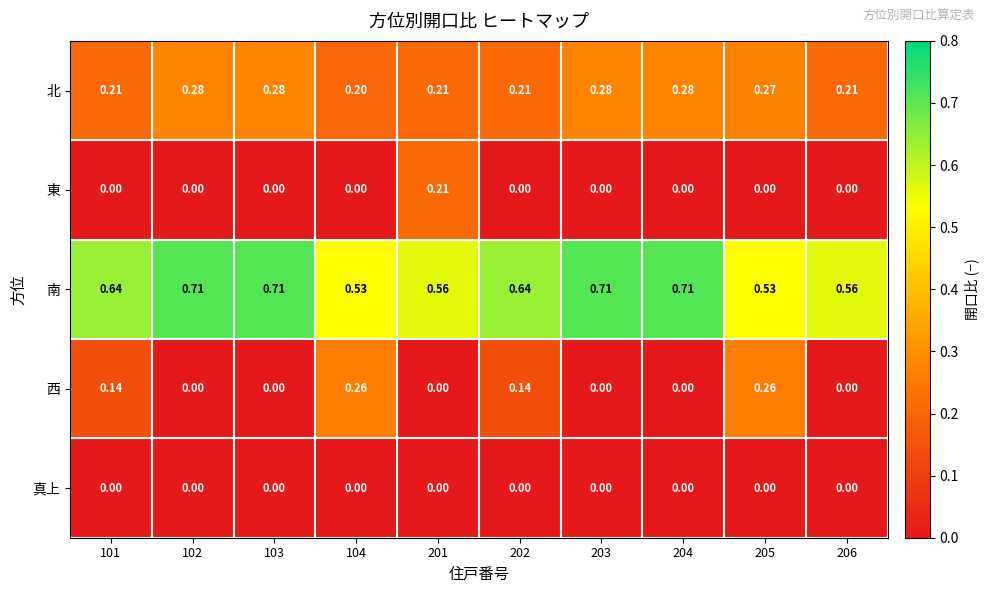

Between 101 and 206, which series saw the biggest shift?

西